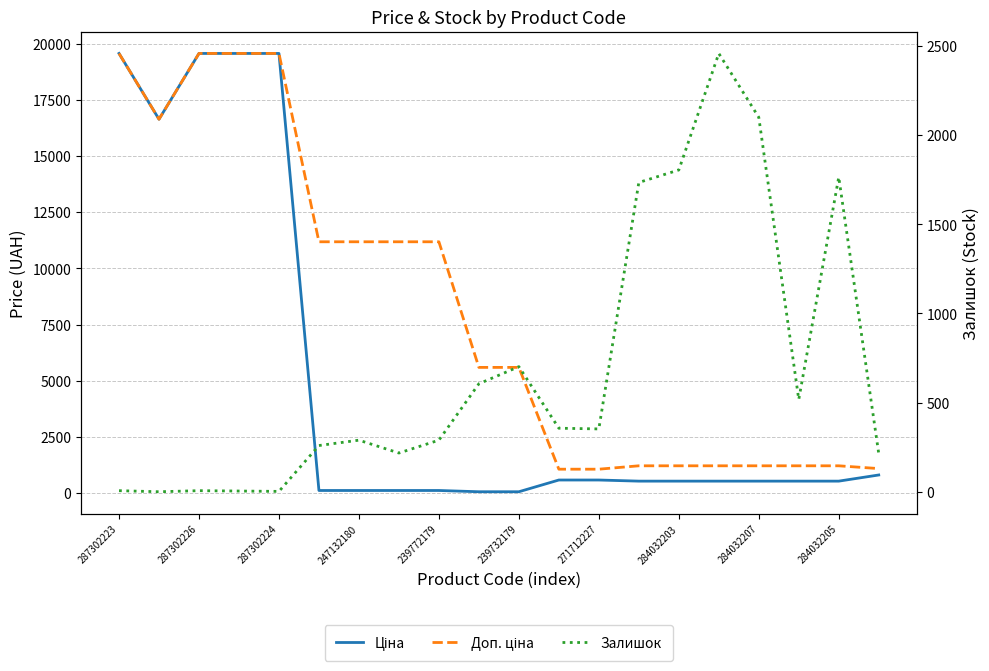

Is the value of Ціна at 287302226 greater than the value of Залишок at 287302224?

Yes